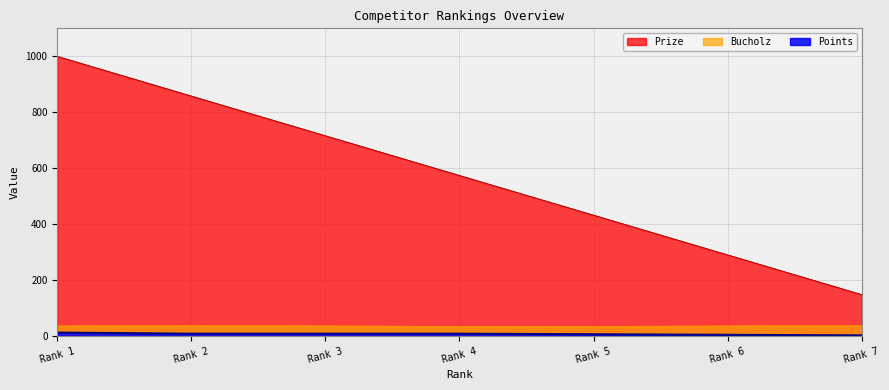

What is the maximum value shown in the chart?

1000